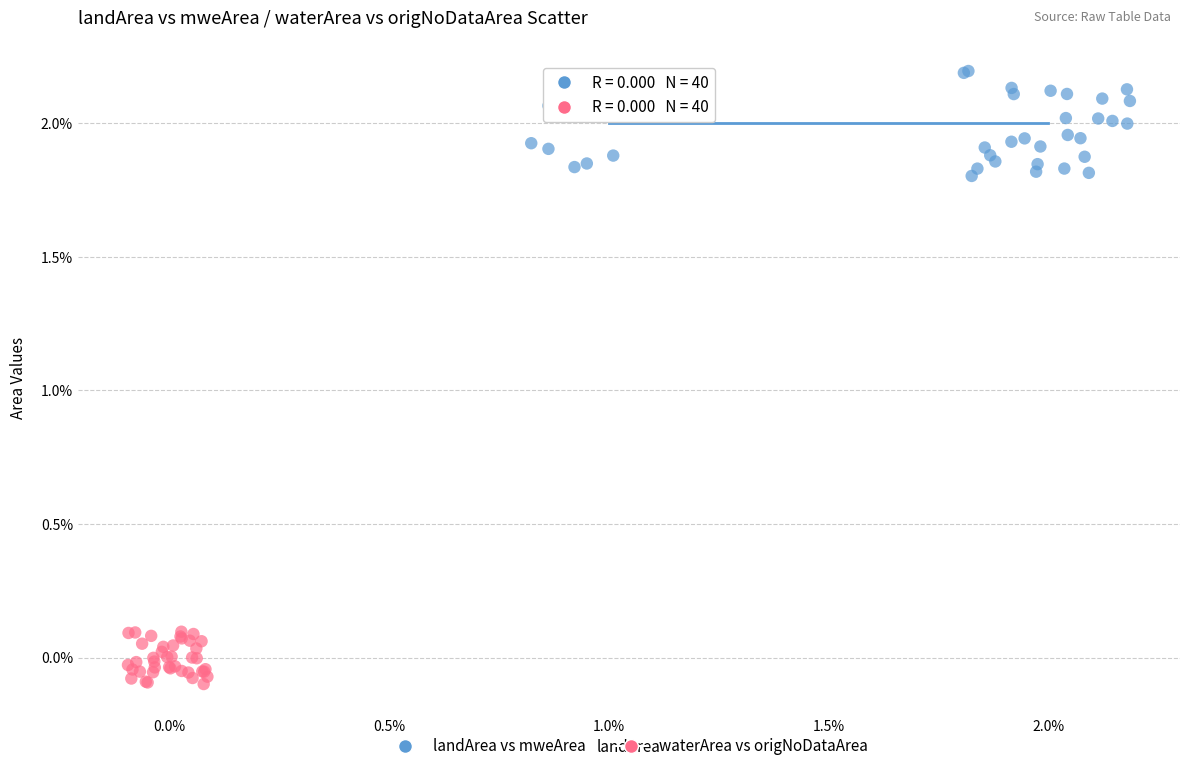

Which series contains the lowest Y value?

waterArea vs origNoDataArea